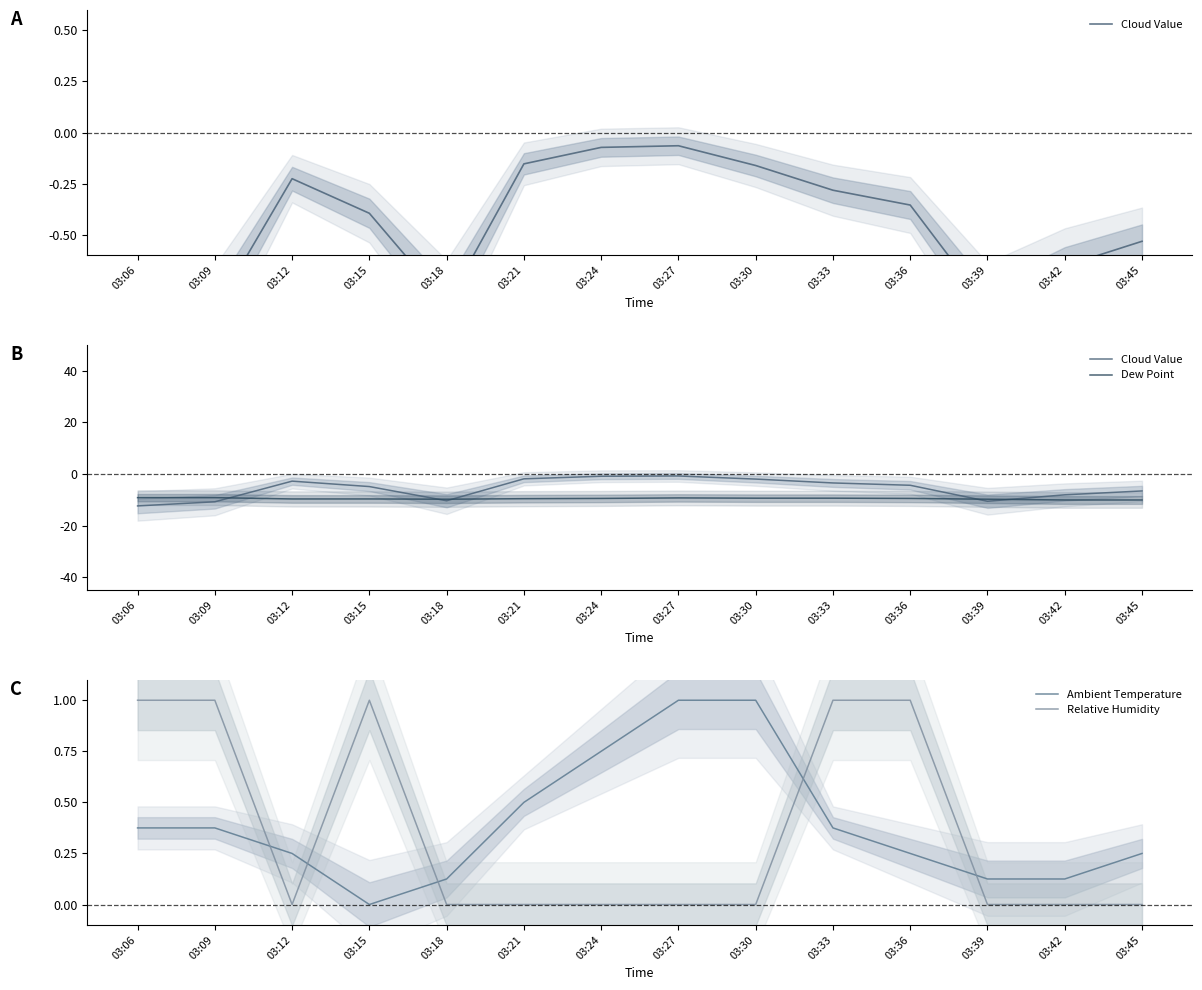

What is the minimum value shown in the chart?

-12.4